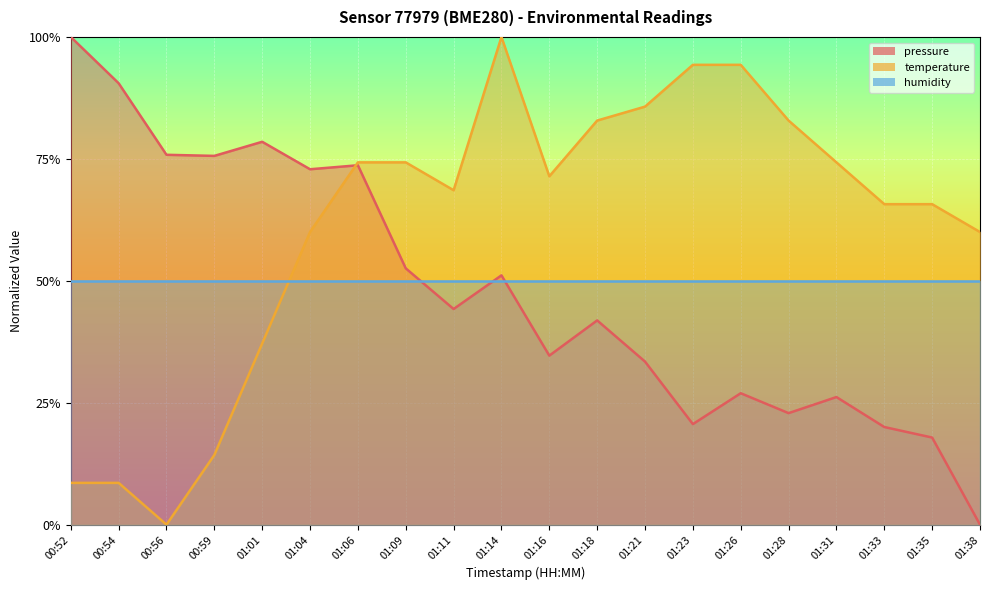

Where is the first local minimum for pressure?

00:59